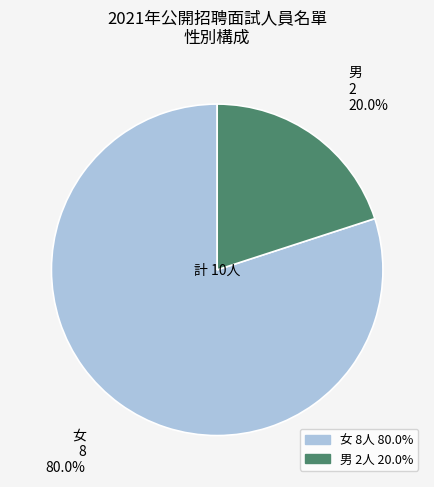

Combined, do 男 and 女 account for over 50%?

Yes